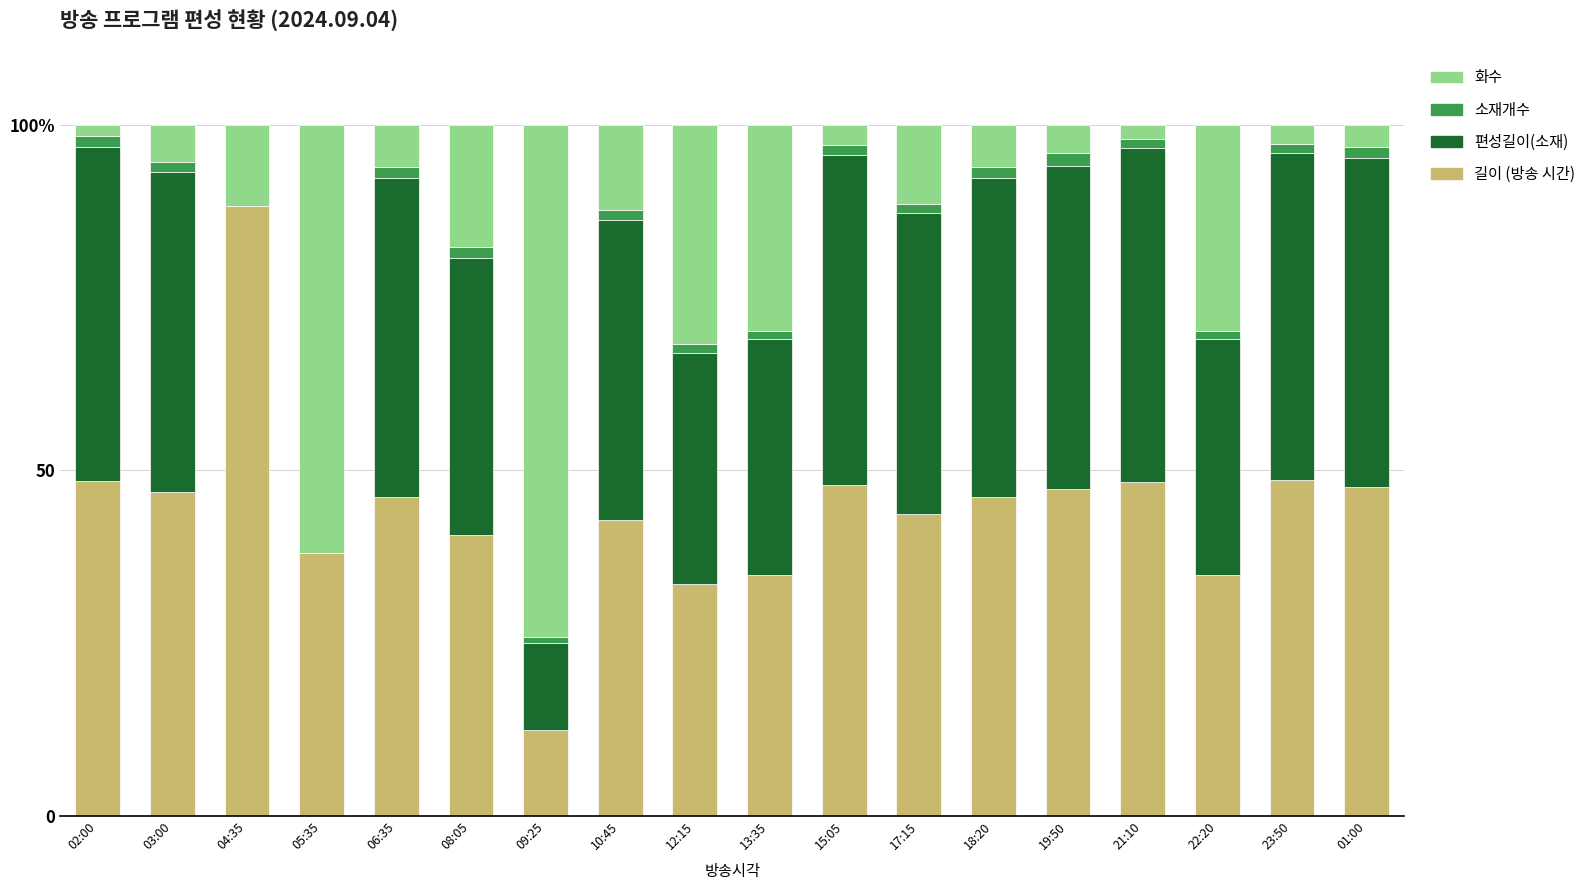

The value of 길이 at 06:35 is 46.2. True or false?

True